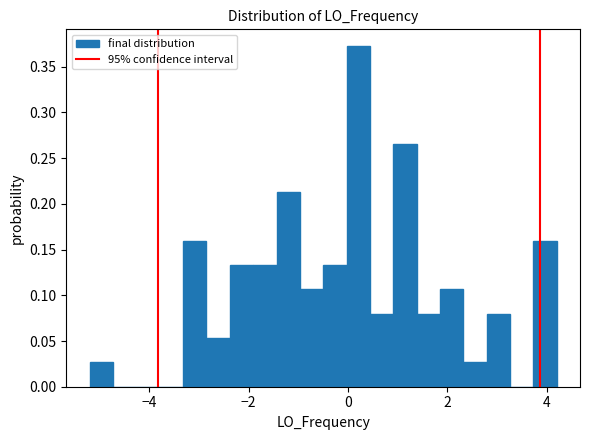

Around what value on the x-axis is the tallest bar? Give the approximate position of its centre, as read against the axis.

0.2